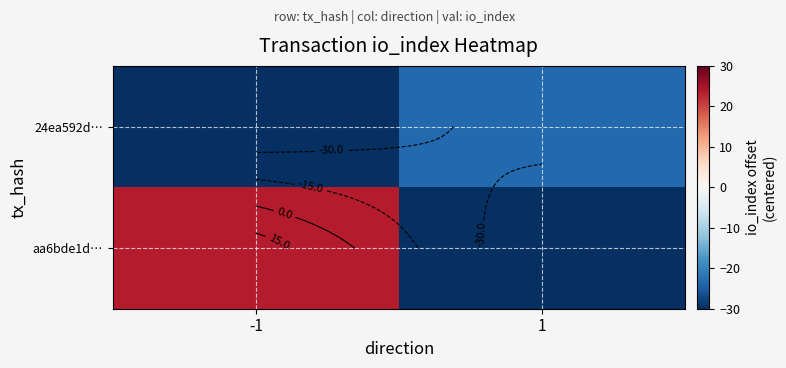

True or false: 24ea592d… has a value of -78.4 at -1.

False